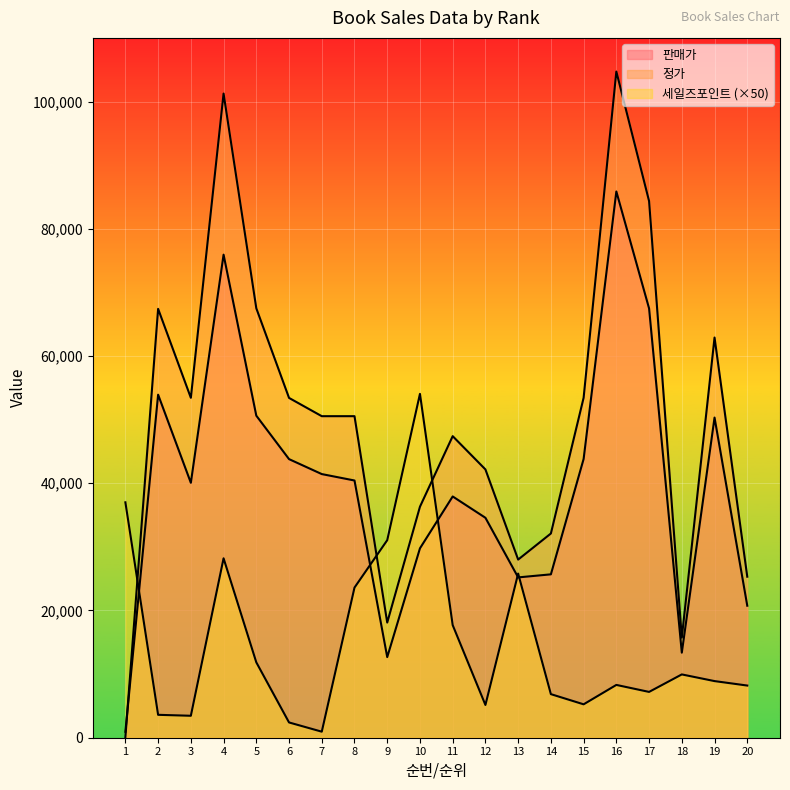

In 판매가, how many points are lower than both neighbors (excluding endpoints)?

4